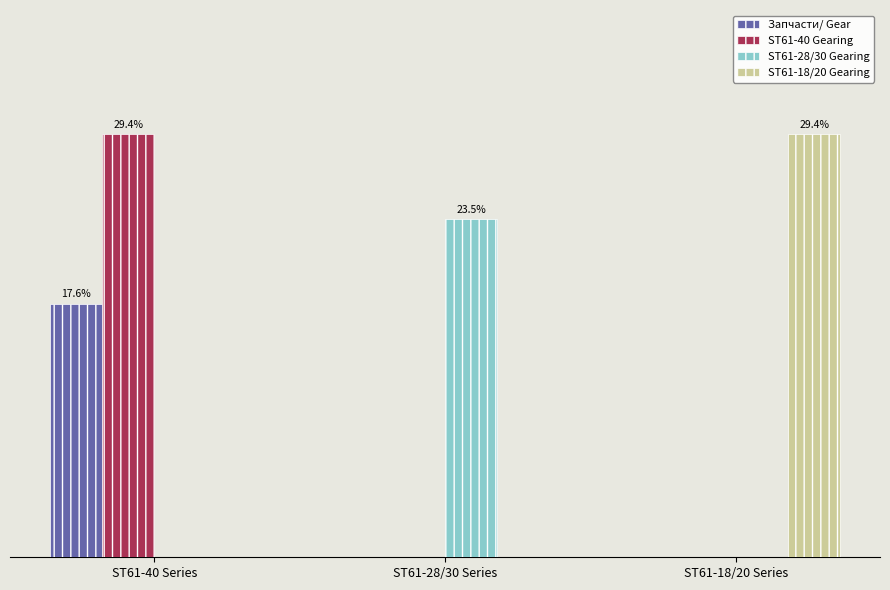

Are the bars horizontal?

No